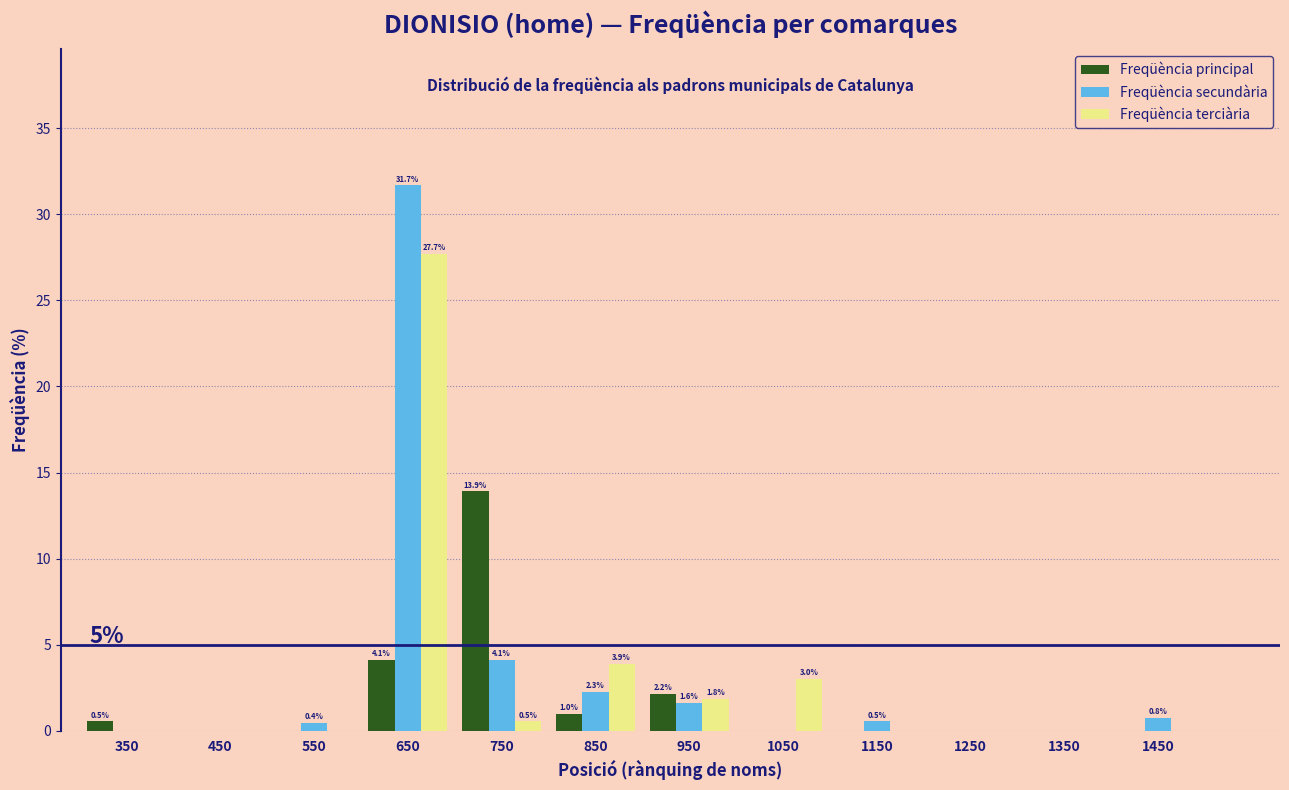

Reading right to left, transcribe all the data shown in this chart.

Freqüència principal: 1450=0.0	1350=0.0	1250=0.0	1150=0.0	1050=0.0	950=2.2	850=1.0	750=13.9	650=4.1	550=0.0	450=0.0	350=0.5
Freqüència secundària: 1450=0.8	1350=0.0	1250=0.0	1150=0.5	1050=0.0	950=1.6	850=2.3	750=4.1	650=31.7	550=0.4	450=0.0	350=0.0
Freqüència terciària: 1450=0.0	1350=0.0	1250=0.0	1150=0.0	1050=3.0	950=1.8	850=3.9	750=0.5	650=27.7	550=0.0	450=0.0	350=0.0